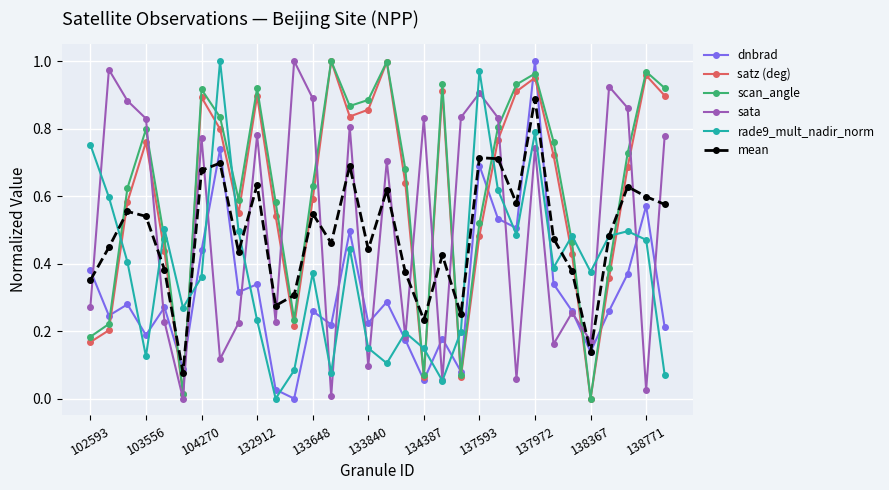

Which series ends up on top after the final intersection of satz (deg) and rade9_mult_nadir_norm?

satz (deg)